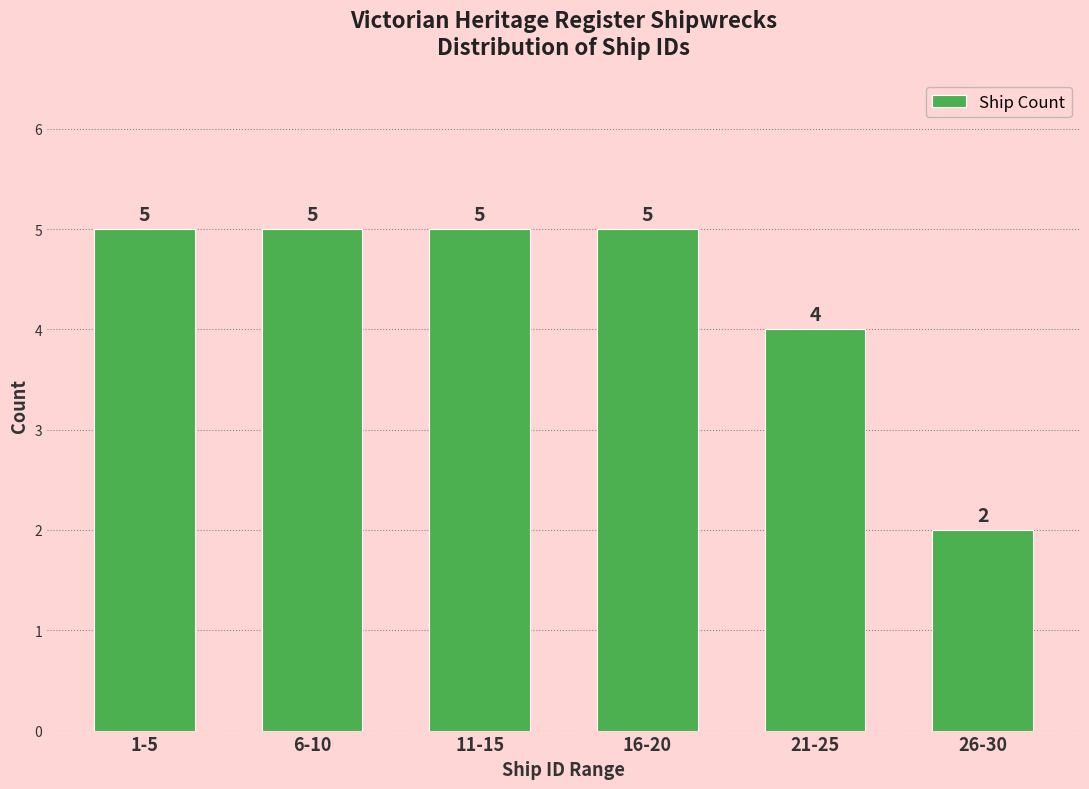

Reading left to right, transcribe all the data shown in this chart.

5	5	5	5	4	2